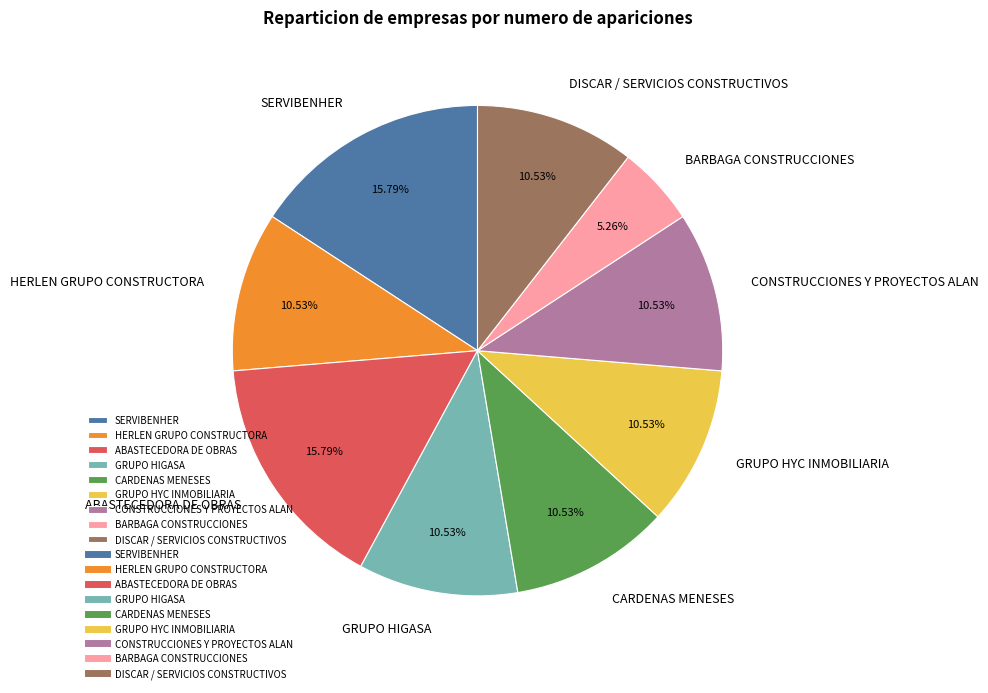

True or false: ABASTECEDORA DE OBRAS accounts for 29% of the total.

False